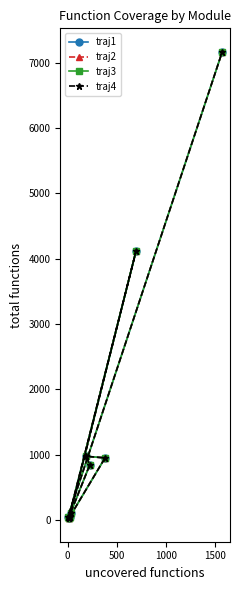

Is it true that traj2 equals 3675 at 9?

False